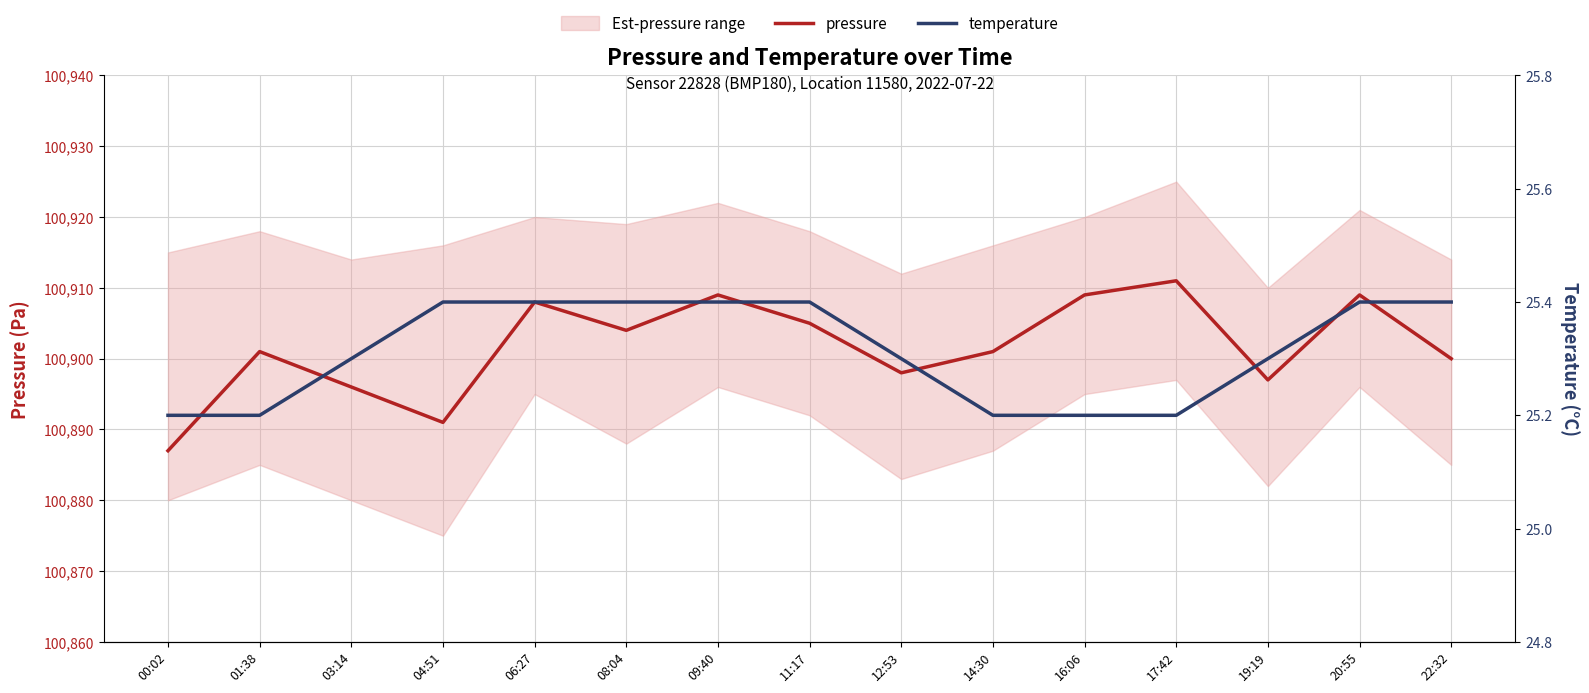

At 19:19, list the series in order from smallest to largest.

temperature, pressure